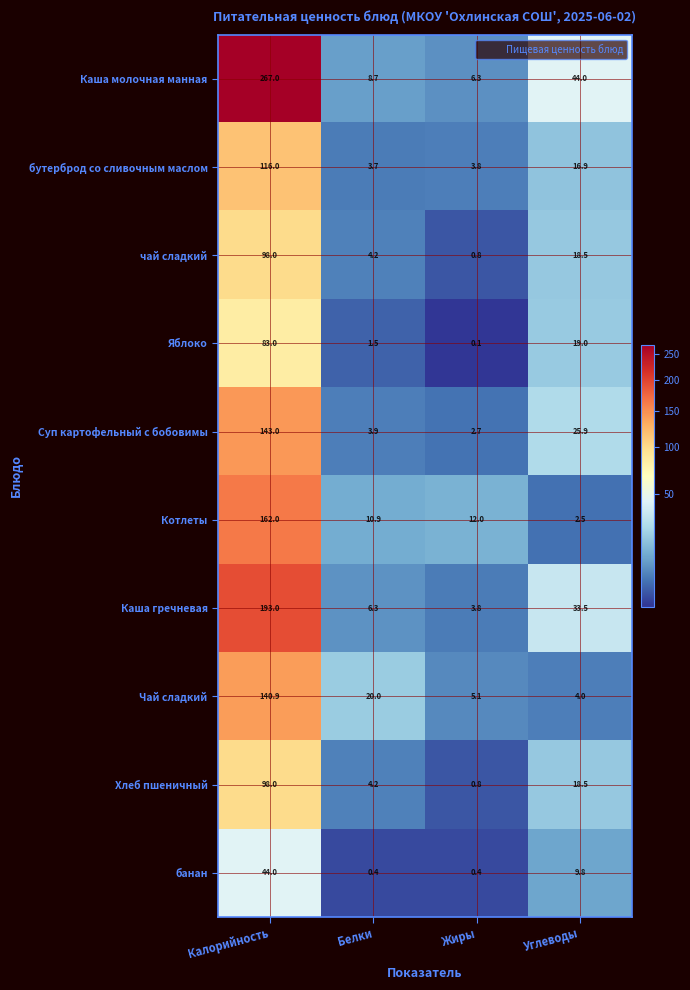

Where does the чай сладкий series first go above 18?

Калорийность